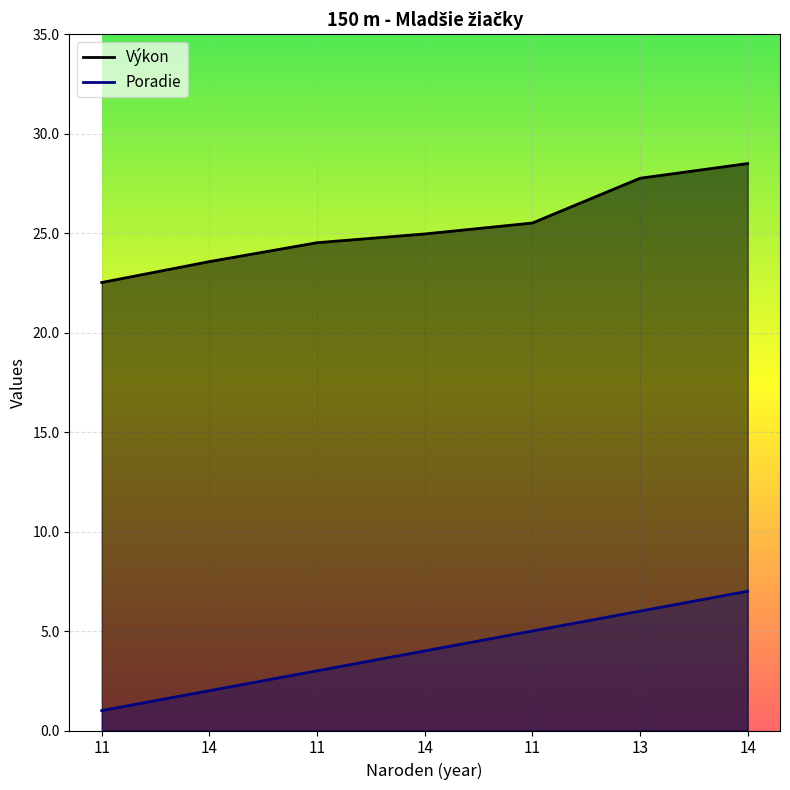

Rank the series by their average value, from highest to lowest.

Výkon, Poradie